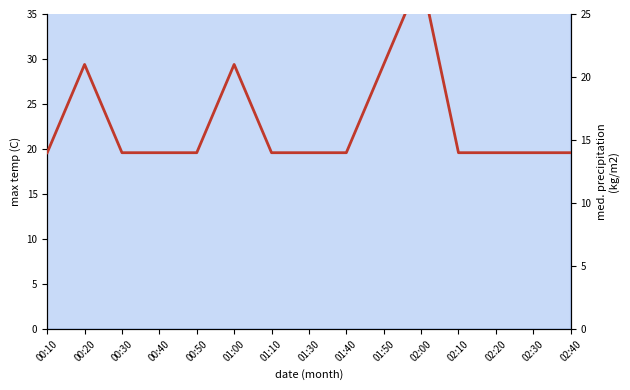

Is this an area chart (filled region under the line)?

No